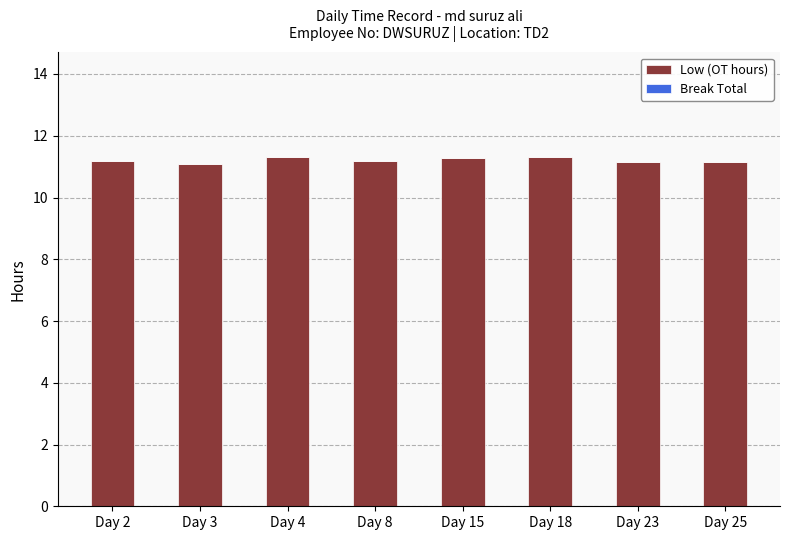

Reading right to left, extract all data points from this chart.

11.2	11.2	11.3	11.3	11.2	11.3	11.1	11.2